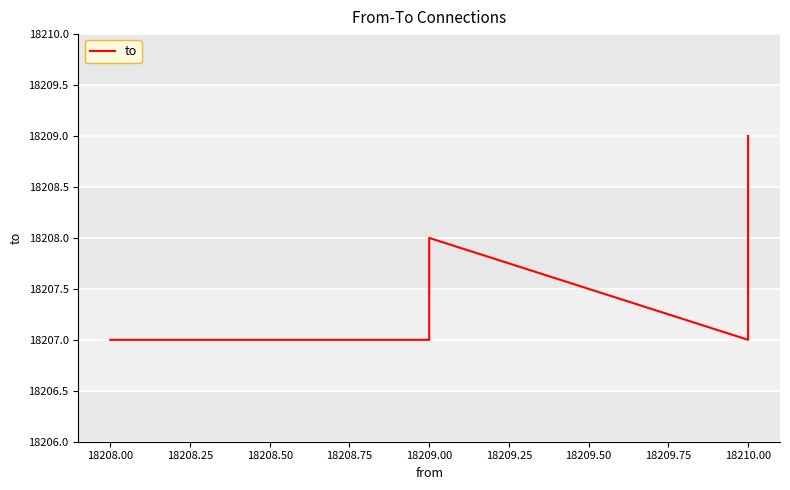

Reading left to right, what are all the values shown in this chart?

18207	18207	18208	18207	18208	18209